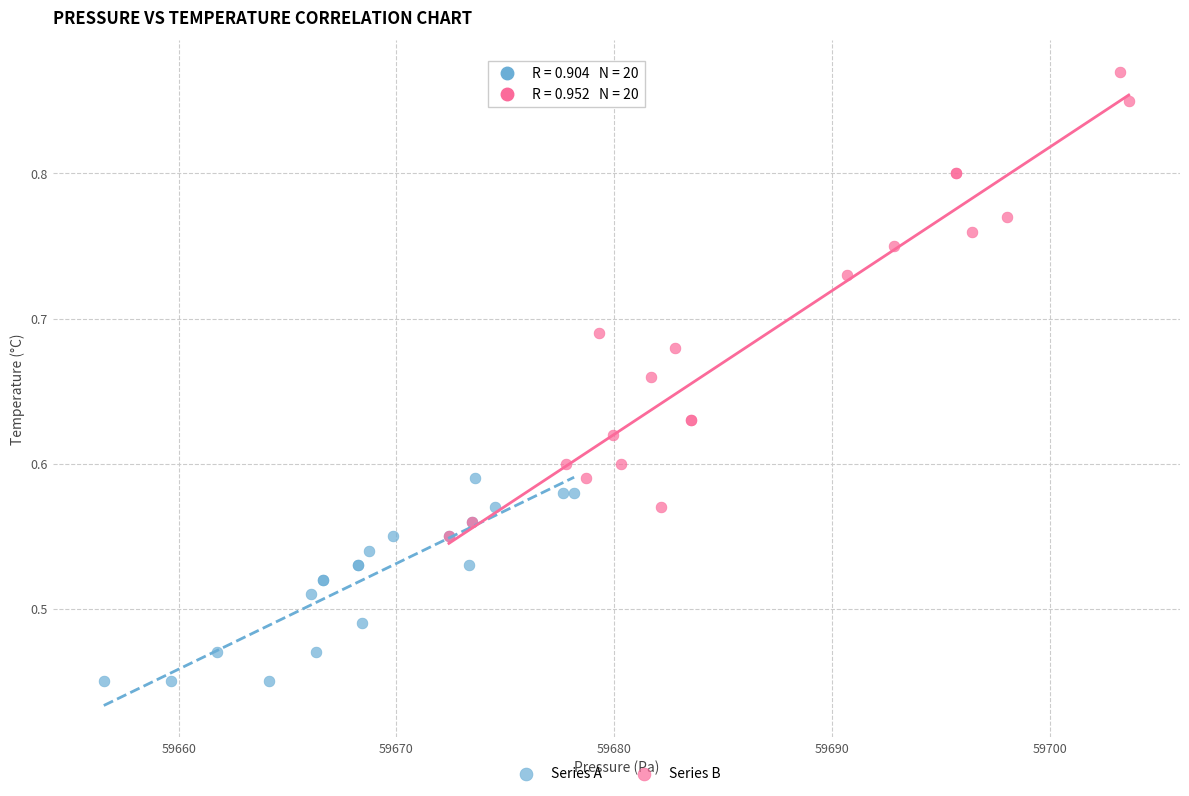

Which series has the widest spread of Y values?

Series B